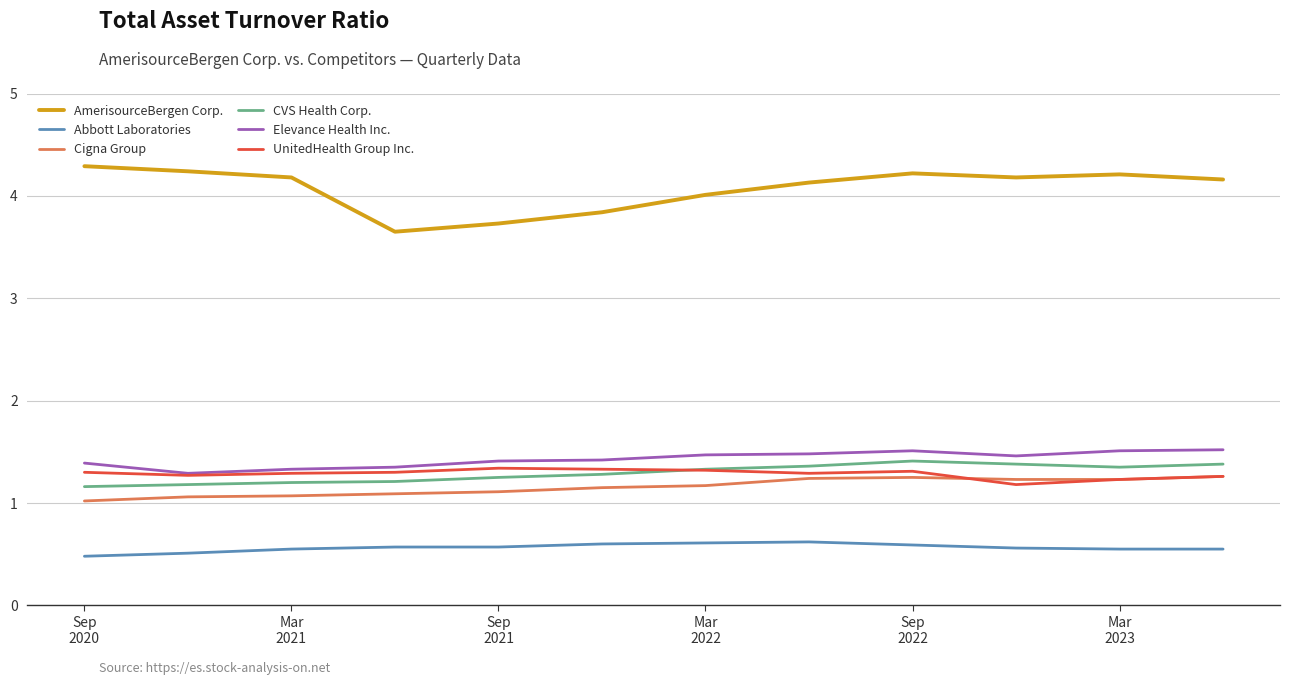

Which series has the largest range (max minus min)?

AmerisourceBergen Corp.